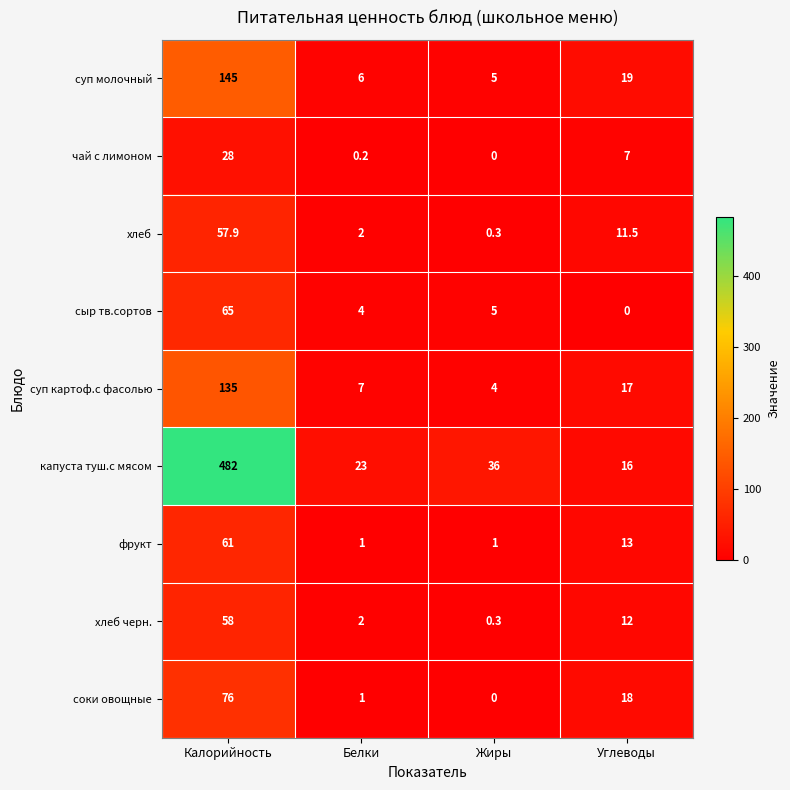

True or false: суп картоф.с фасолью has a value of 7.0 at Белки.

True